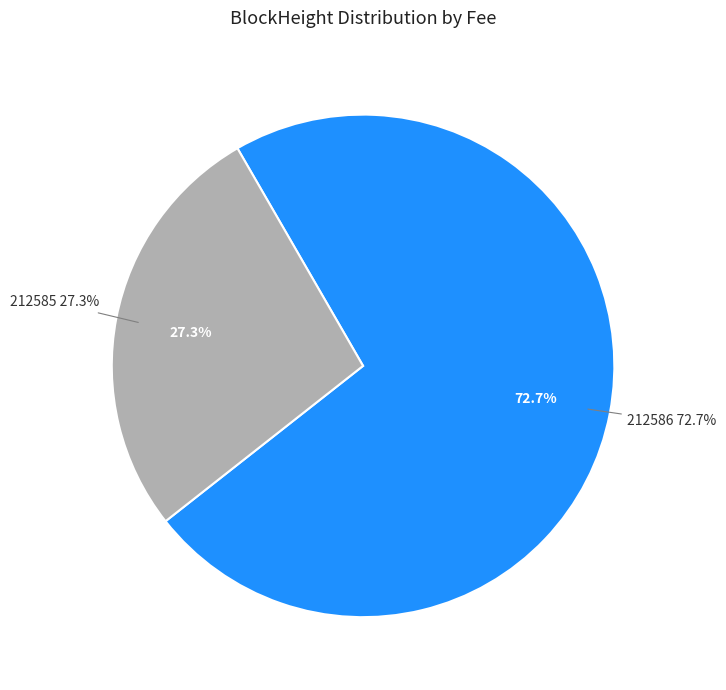

To the nearest percent, what is the combined percentage of 212585 and 212586?

100%